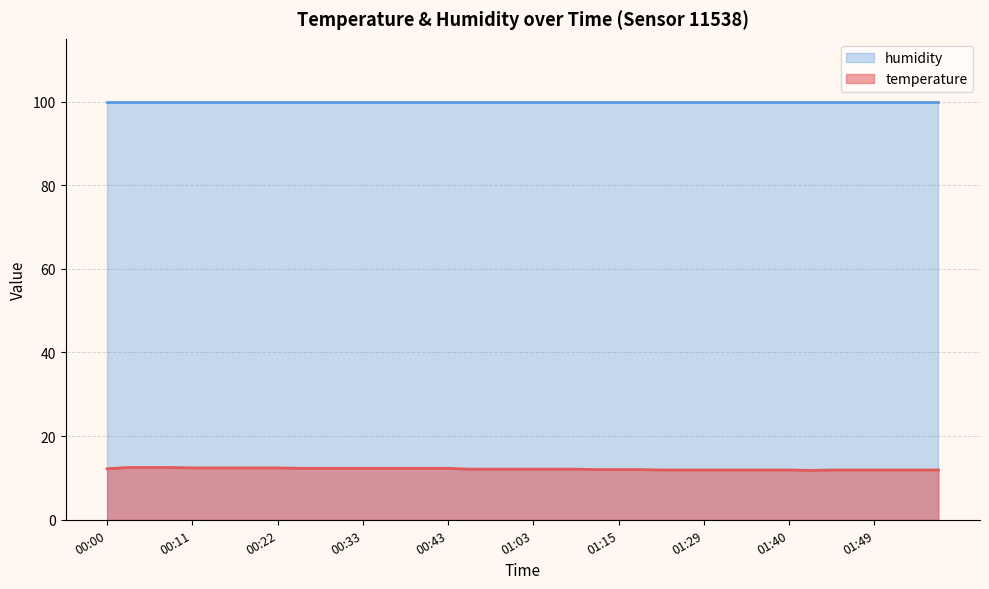

Approximately how many times larger is the value at 01:45 compared to 01:42?

1.0